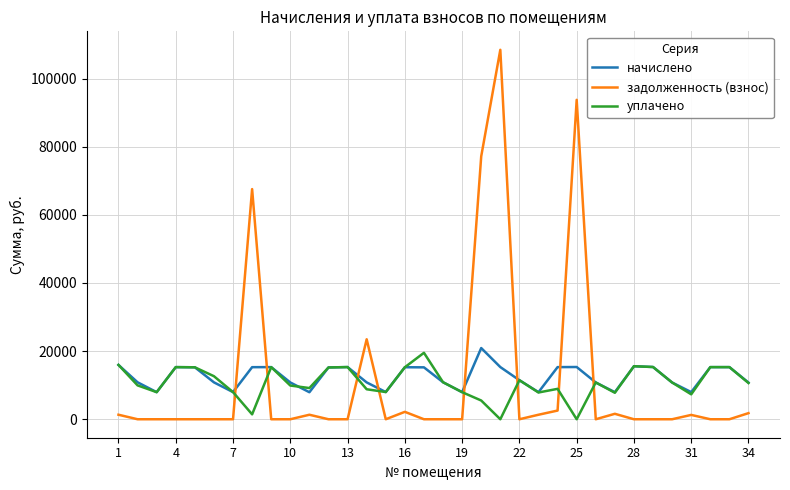

Is this an area chart (filled region under the line)?

No